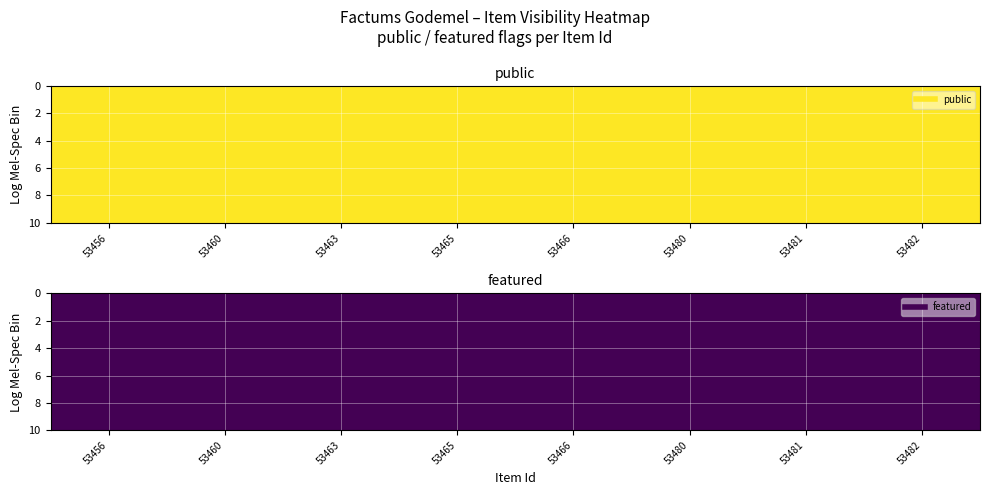

Rank the series at featured from lowest to highest value.

53456, 53460, 53463, 53465, 53466, 53480, 53481, 53482